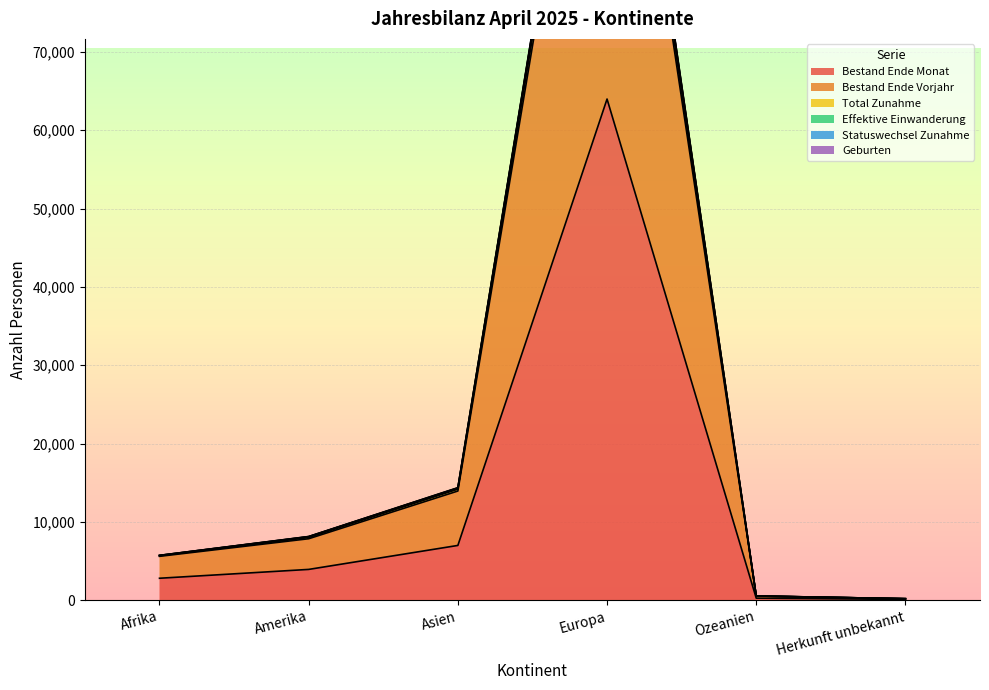

What is the difference between the Statuswechsel Zunahme values at Afrika and Herkunft unbekannt?

5533